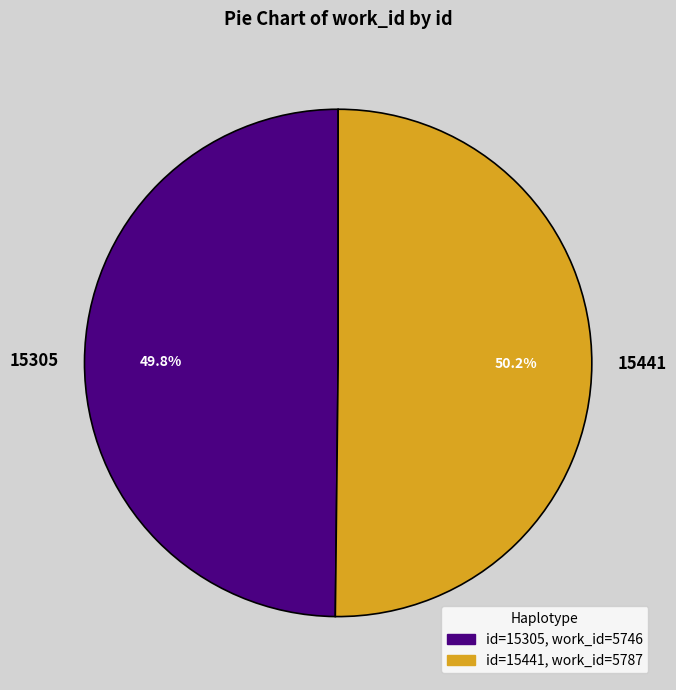

What percentage is NOT represented by 15305?

50.2%